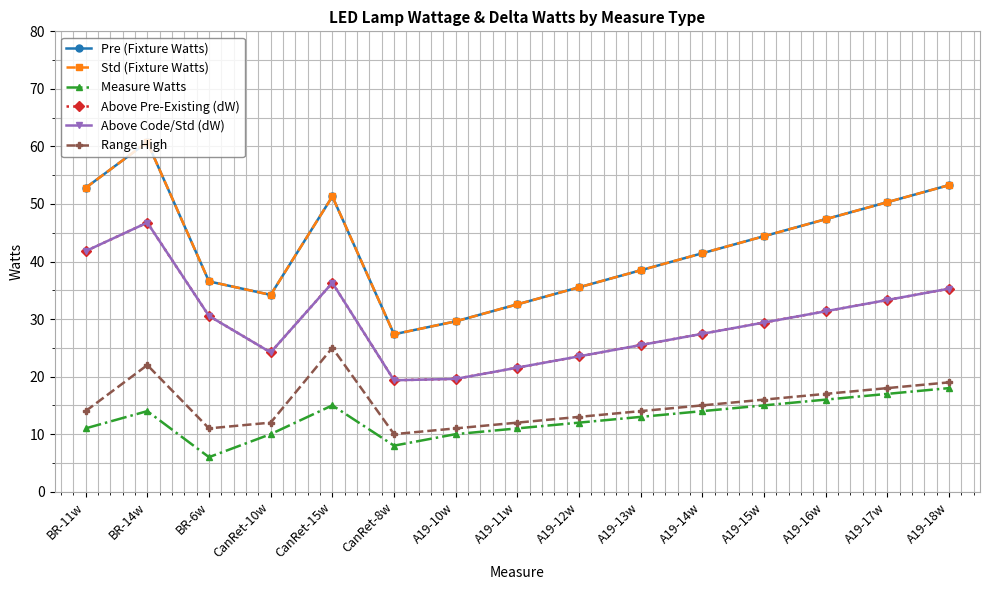

The value of Std (Fixture Watts) at CanRet-8w is 15.0. True or false?

False